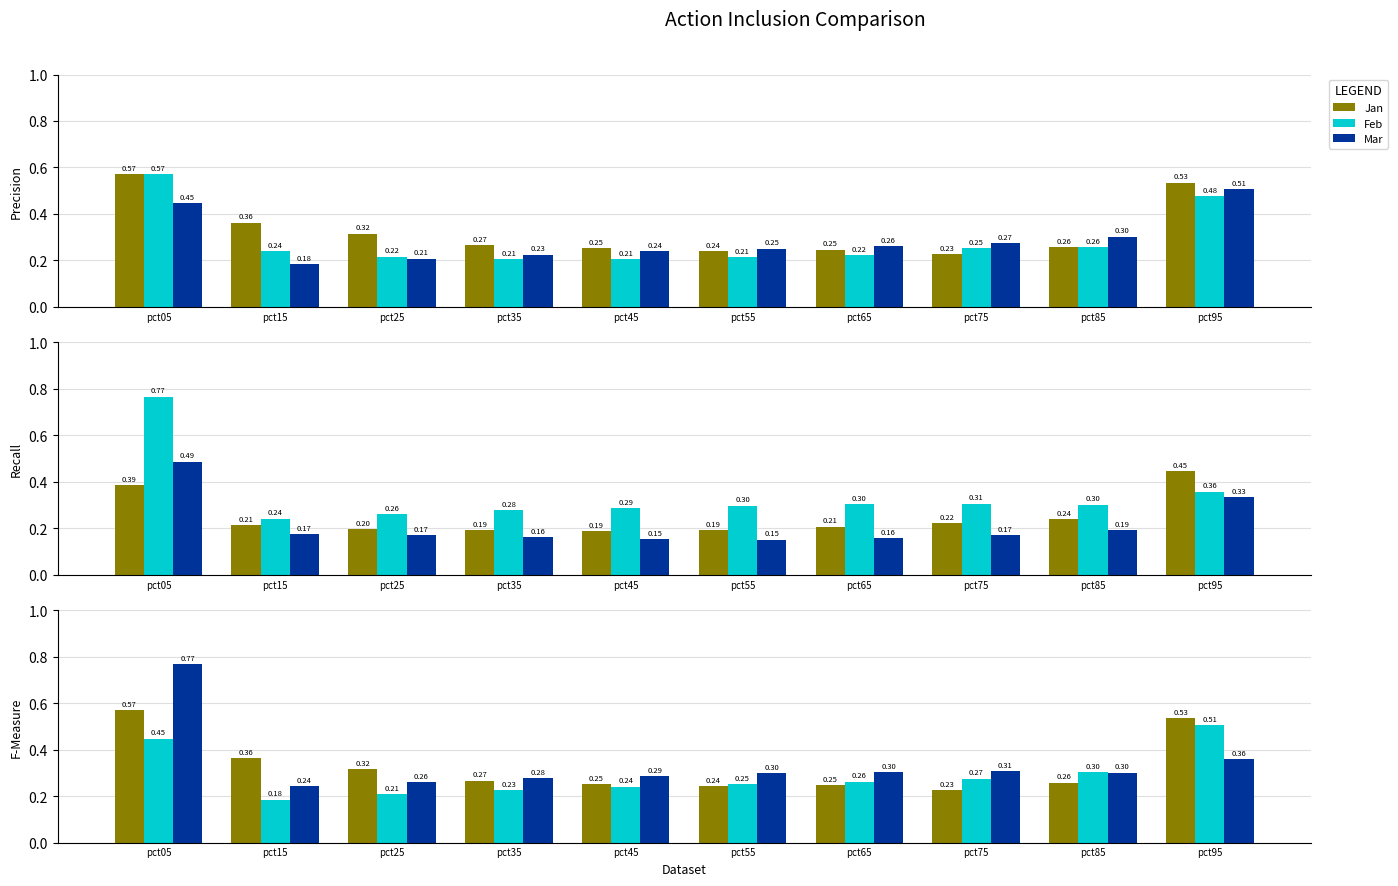

Which label corresponds to the largest value in the chart?

pct05